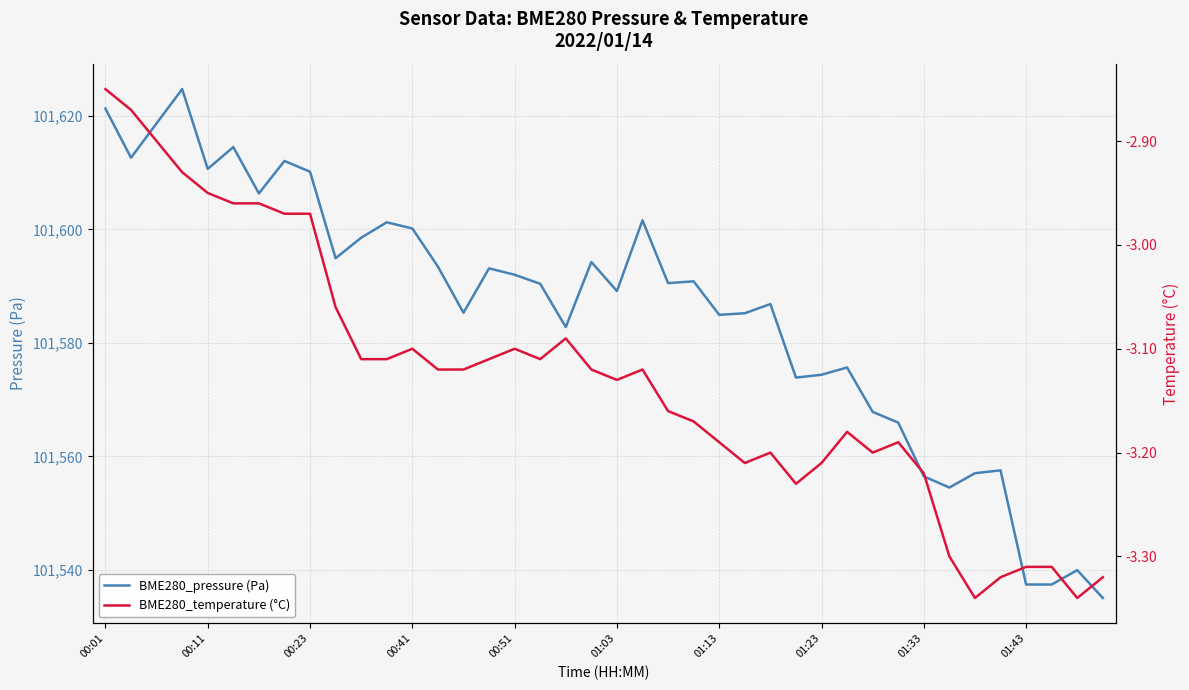

How many lines are shown in the chart?

2